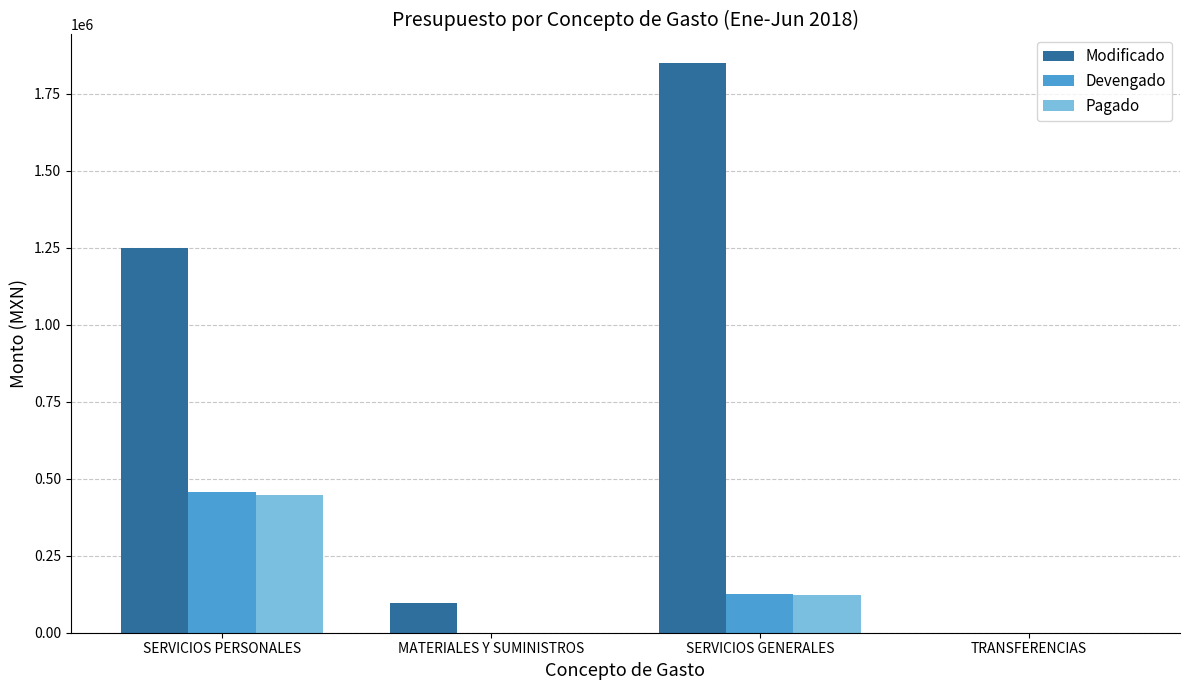

The Pagado series shows 204692.8 at SERVICIOS GENERALES. True or false?

False